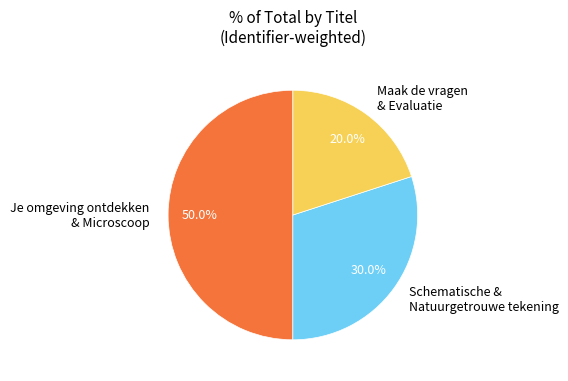

Which slice represents more than half of the pie?

Je omgeving ontdekken & Microscoop